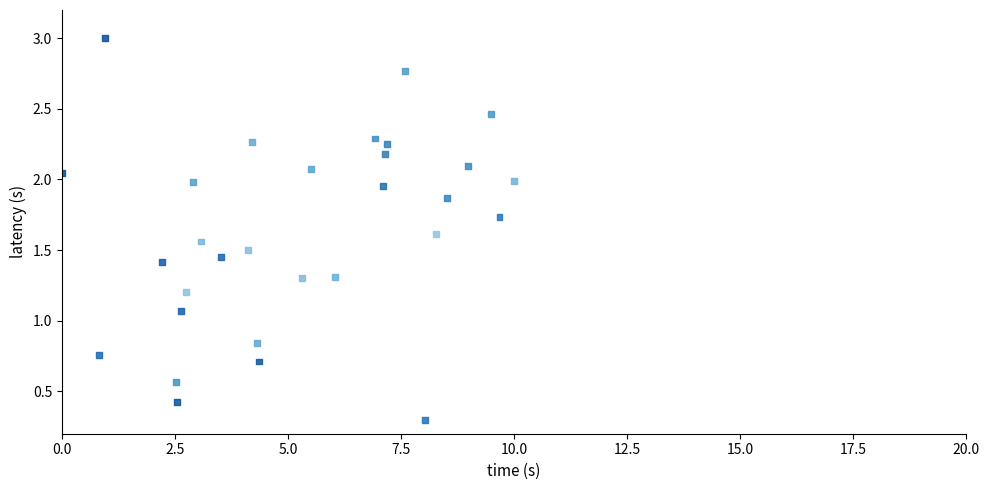

What is the range of X values (max minus min)?

10.0